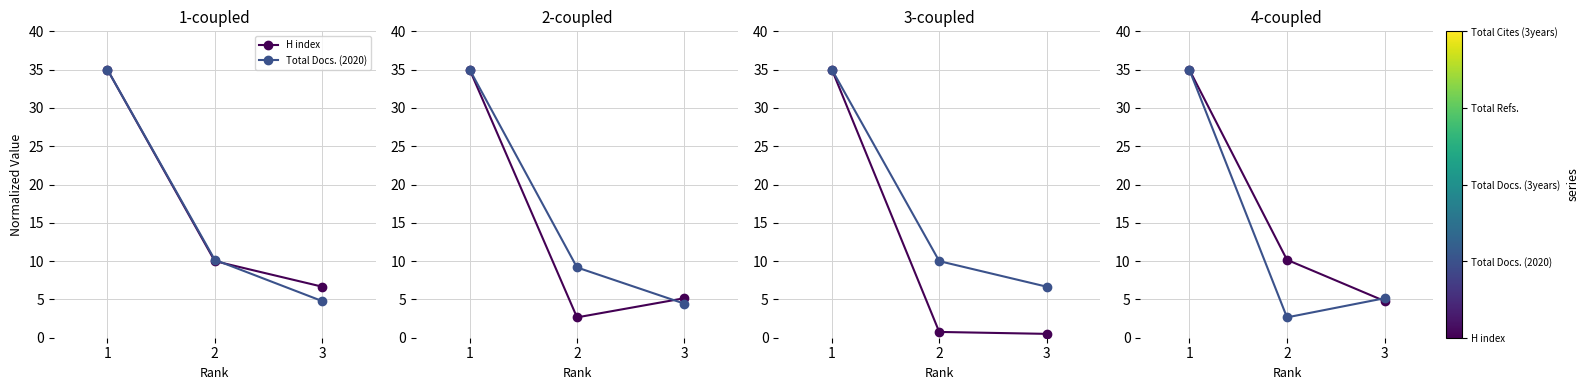

Reading left to right, what are all the values shown in this chart?

H index: 35.0	10.0	6.7
Total Docs. (2020): 35.0	10.2	4.8
Total Docs. (3years): 35.0	2.7	5.2
Total Refs.: 35.0	9.2	4.4
Total Cites (3years): 35.0	0.8	0.5